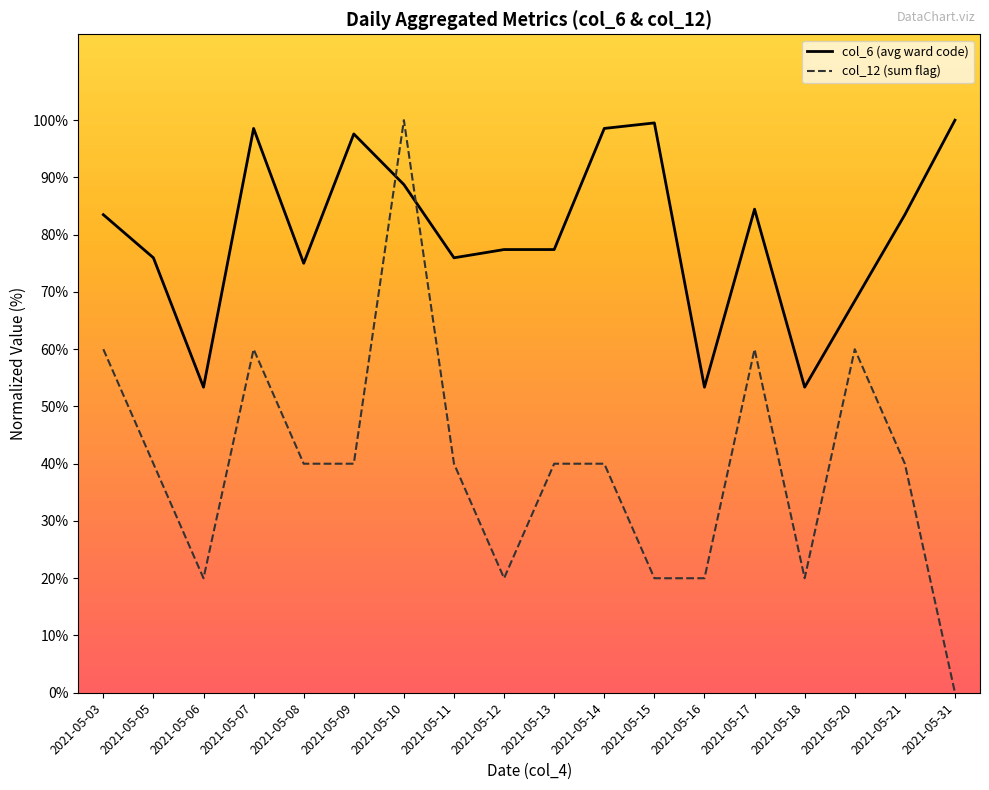

What is the sum of all col_6 (avg ward code) values?

1444.7